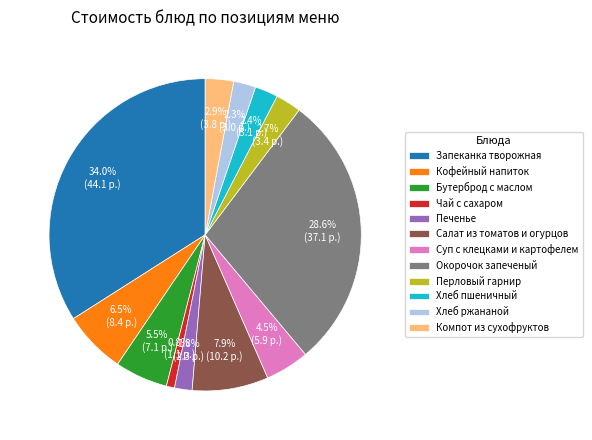

Is there a majority slice in this chart?

No